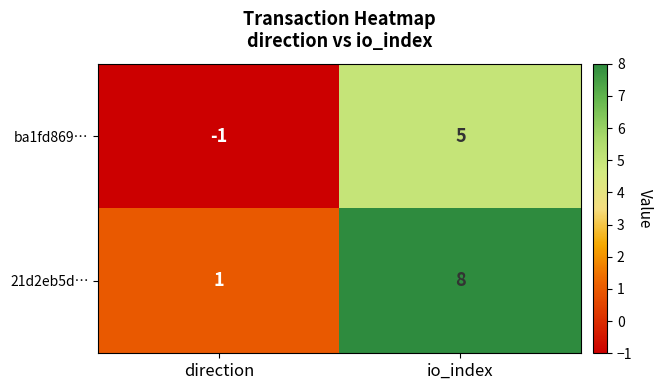

Is it true that 21d2eb5d… equals 8 at io_index?

True